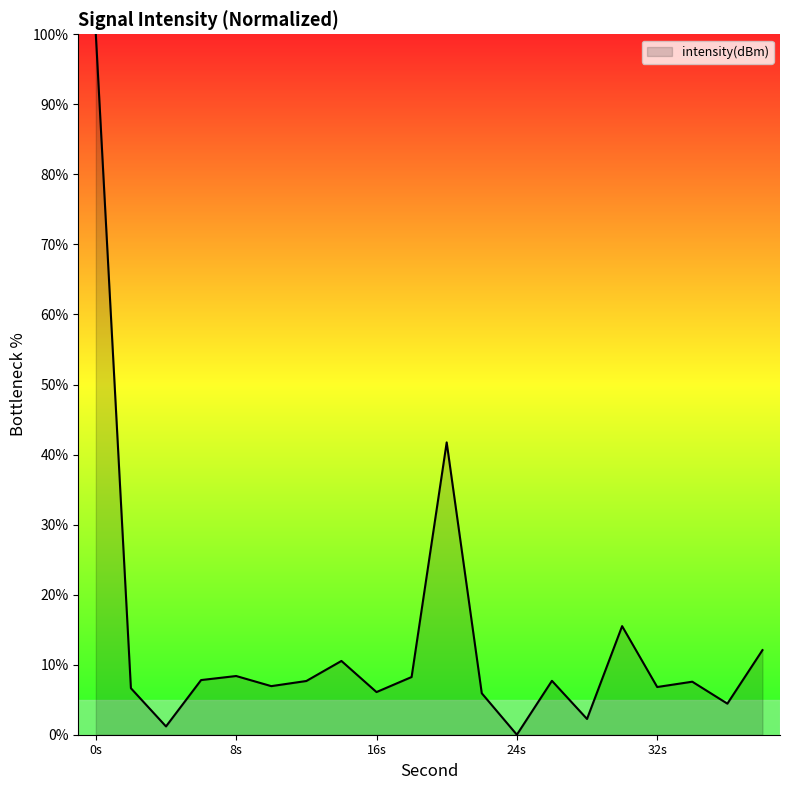

What is the difference between the maximum and minimum values?

100.0